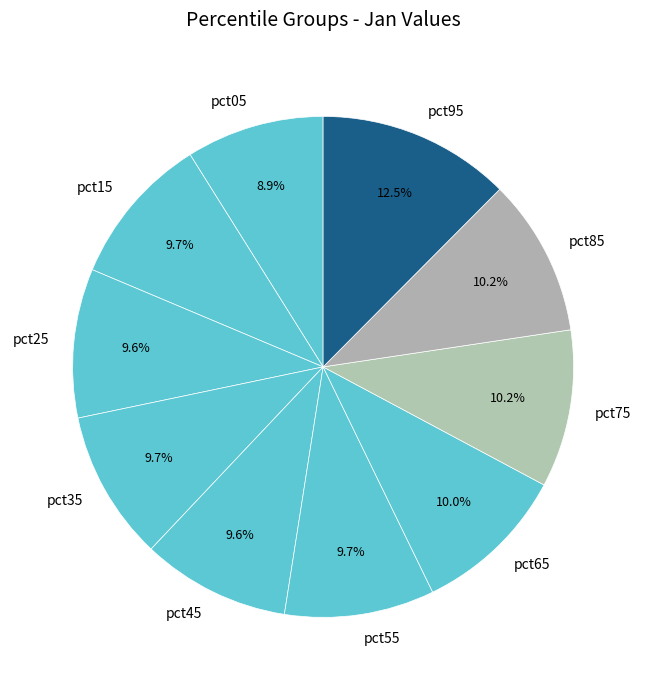

Which has a higher value, pct25 or pct85?

pct85